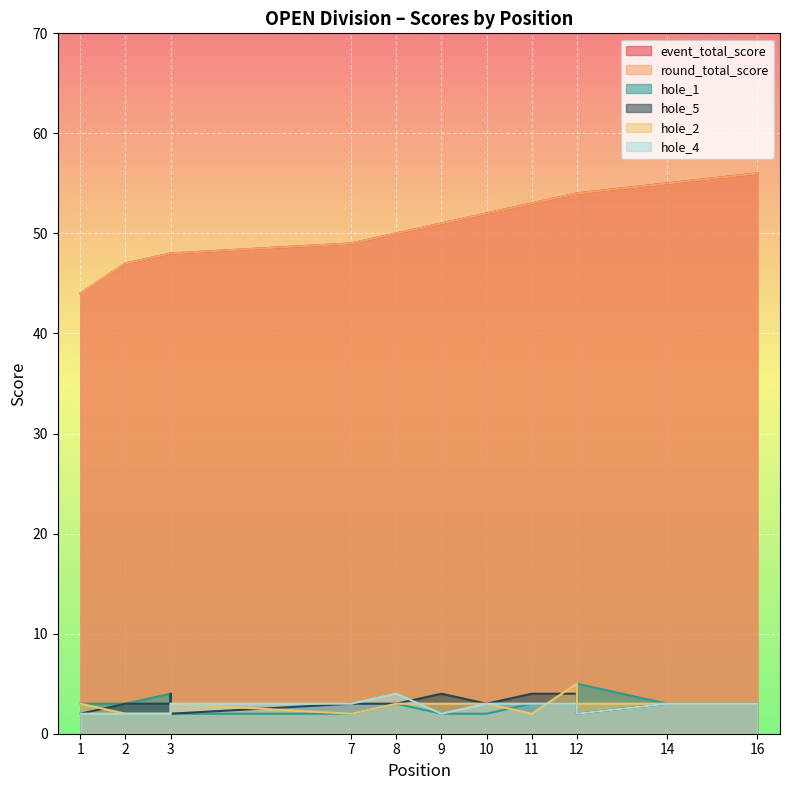

Where do hole_2 and hole_1 first cross each other?

3 and 3